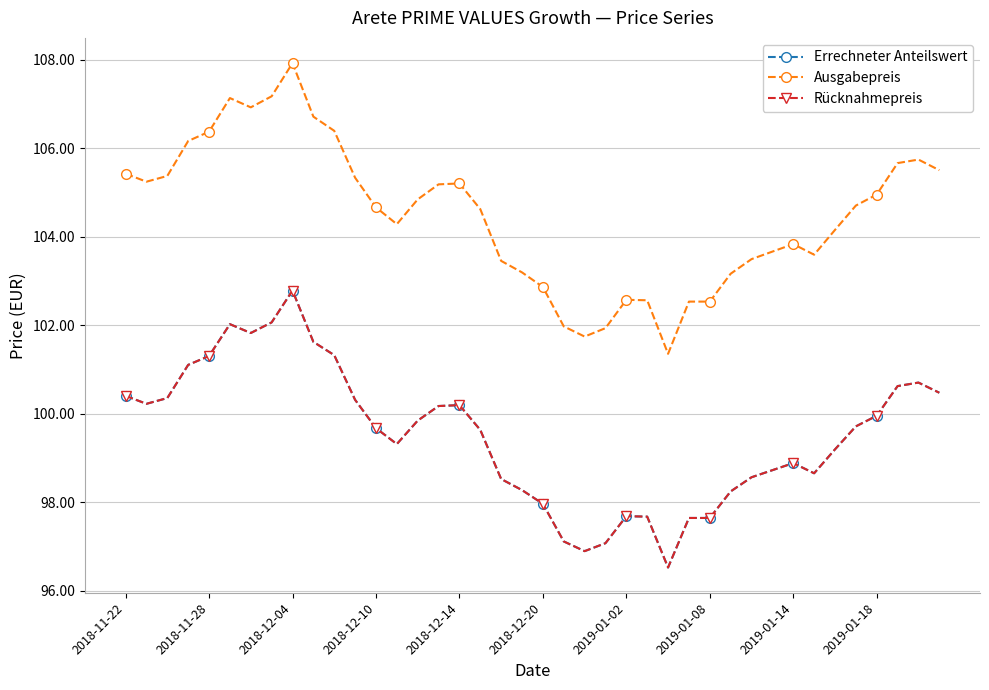

True or false: Rücknahmepreis and Ausgabepreis cross at least once.

False